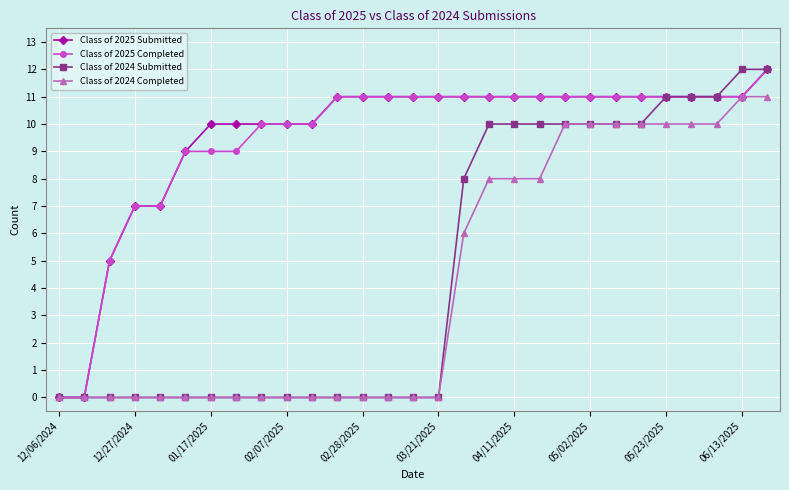

What is the maximum value for Class of 2025 Completed?

12